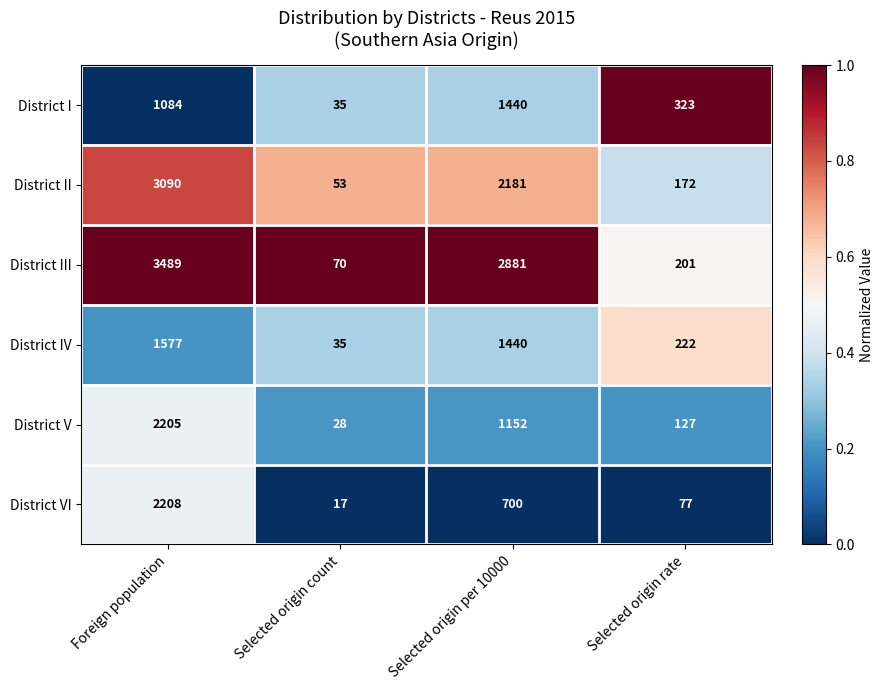

What is the lowest value of the District VI series?

17